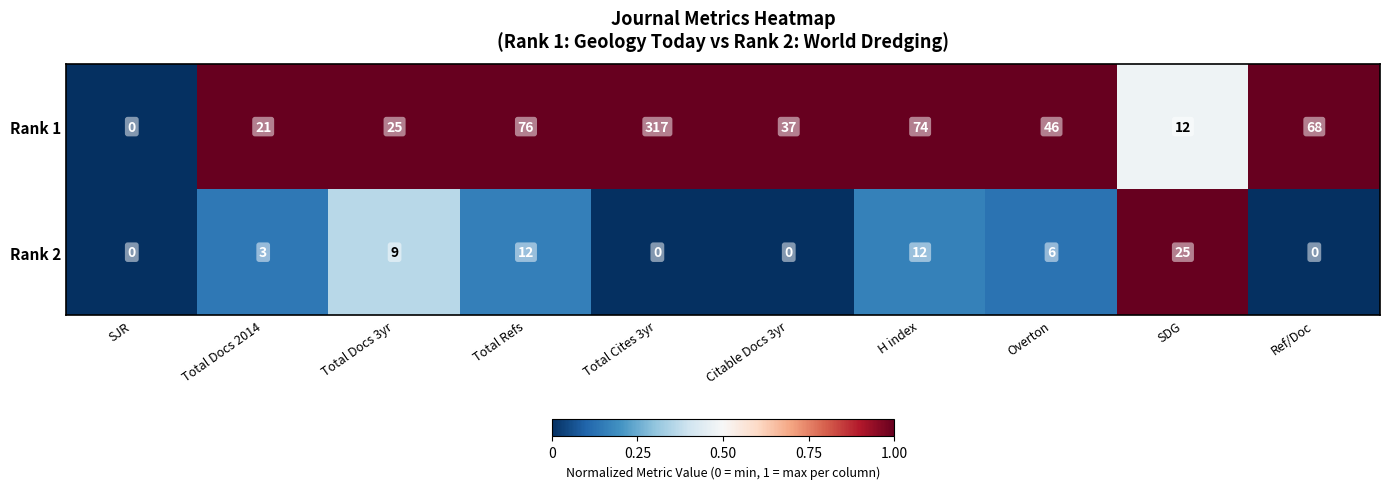

Reading left to right, extract all data points from this chart.

Rank 1: SJR=0	Total Docs 2014=21	Total Docs 3yr=25	Total Refs=76	Total Cites 3yr=317	Citable Docs 3yr=37	H index=74	Overton=46	SDG=12	Ref/Doc=68
Rank 2: SJR=0	Total Docs 2014=3	Total Docs 3yr=9	Total Refs=12	Total Cites 3yr=0	Citable Docs 3yr=0	H index=12	Overton=6	SDG=25	Ref/Doc=0